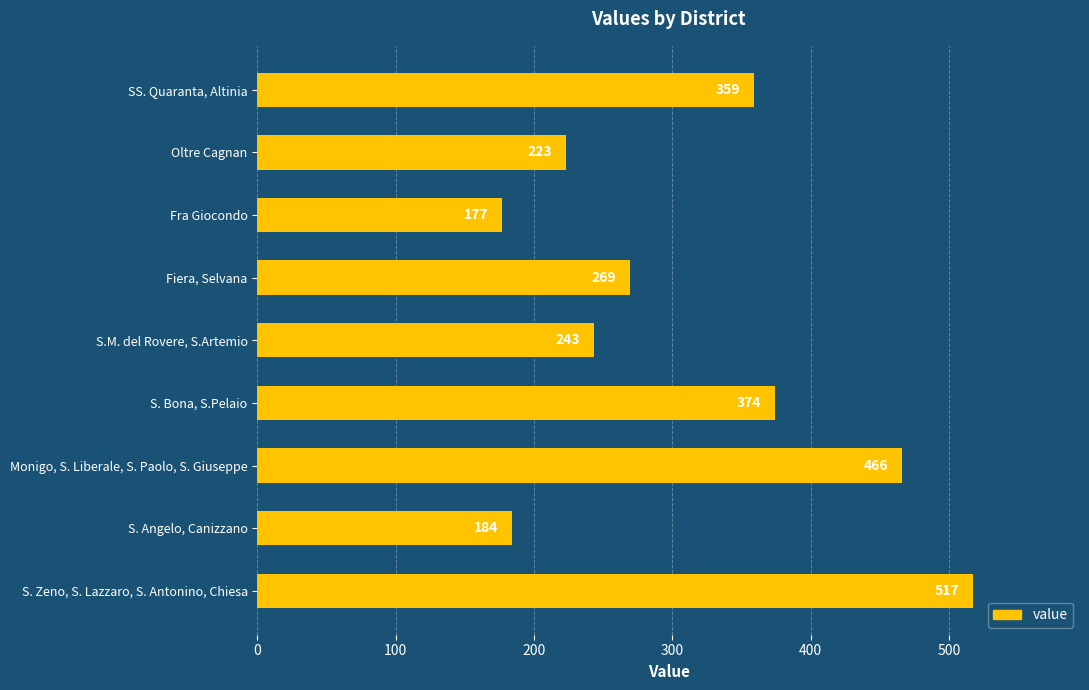

Reading top to bottom, list all the values displayed in this chart.

SS. Quaranta, Altinia=359	Oltre Cagnan=223	Fra Giocondo=177	Fiera, Selvana=269	S.M. del Rovere, S.Artemio=243	S. Bona, S.Pelaio=374	Monigo, S. Liberale, S. Paolo, S. Giuseppe=466	S. Angelo, Canizzano=184	S. Zeno, S. Lazzaro, S. Antonino, Chiesa=517